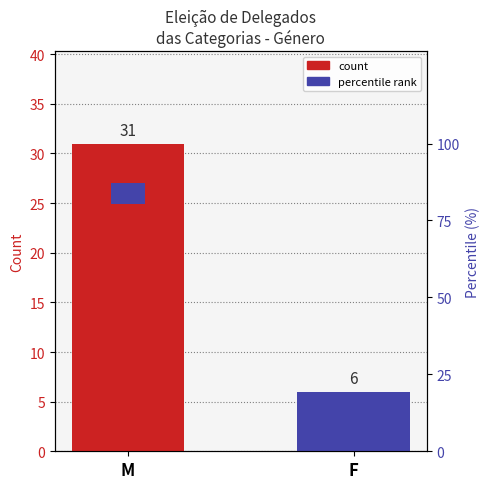

Which label corresponds to the smallest value in the chart?

F